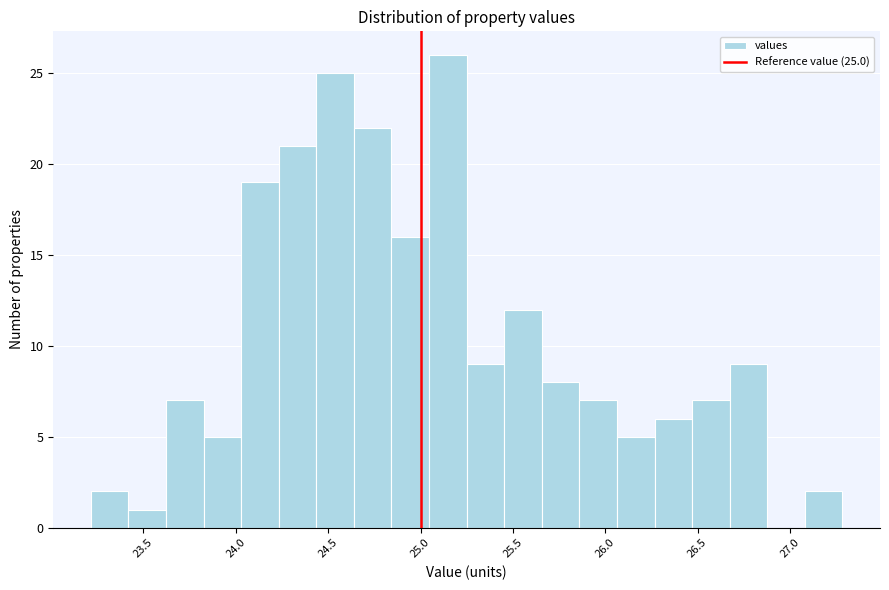

Over which range of the x-axis is the bar tallest?

25.05 to 25.25